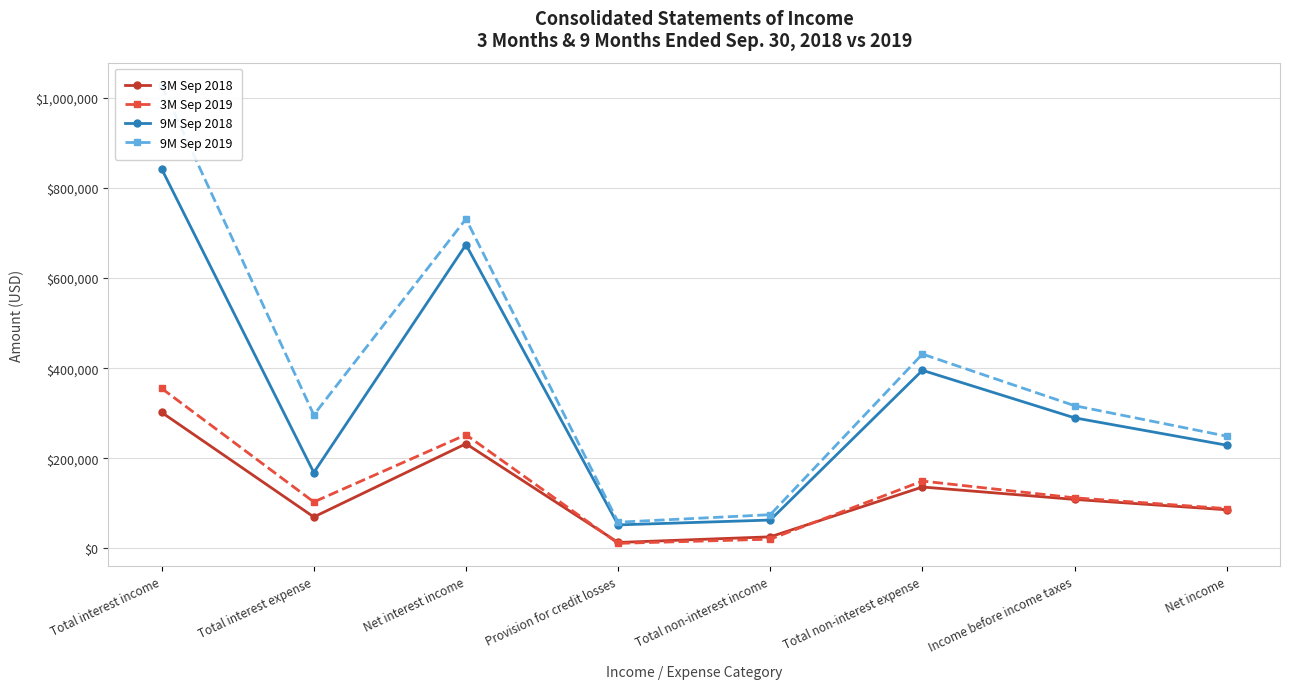

How many lines are shown in the chart?

4